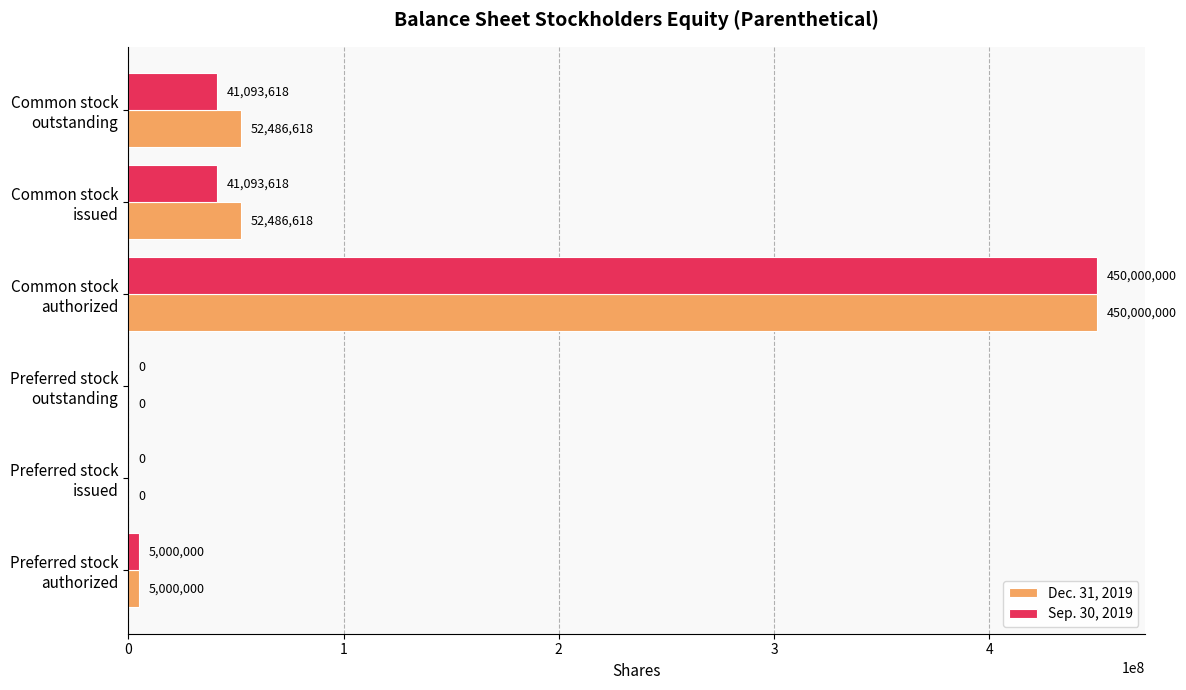

What is the sum of all Sep. 30, 2019 values?

537187236